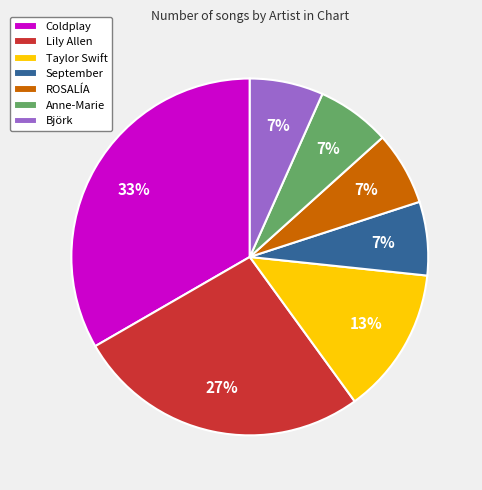

To the nearest percent, what percentage of the pie is Taylor Swift?

13%